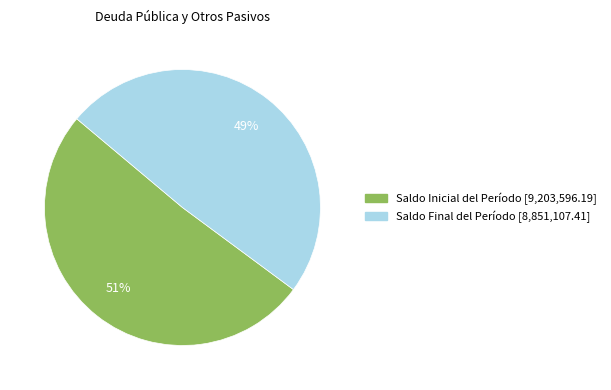

True or false: Saldo Final del Período accounts for 64% of the total.

False